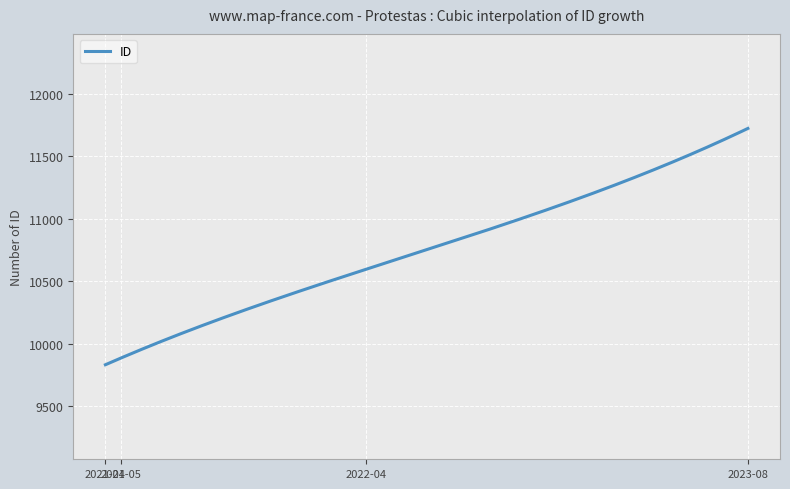

What is the minimum value shown in the chart?

9830.0